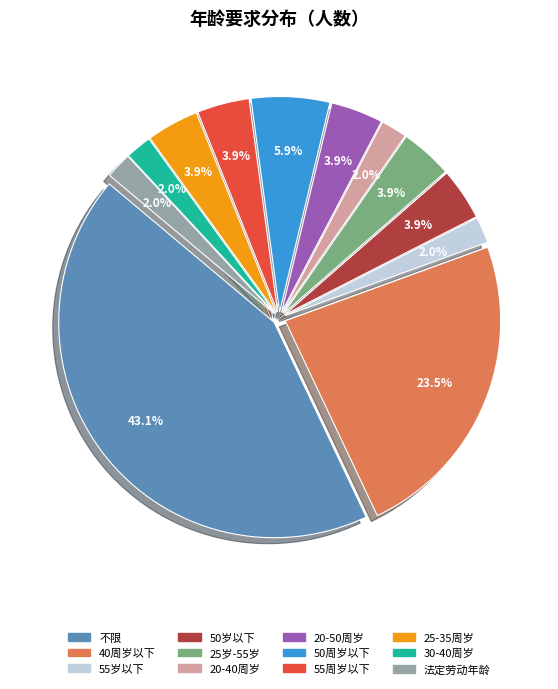

To the nearest percent, what is the average slice percentage?

8%